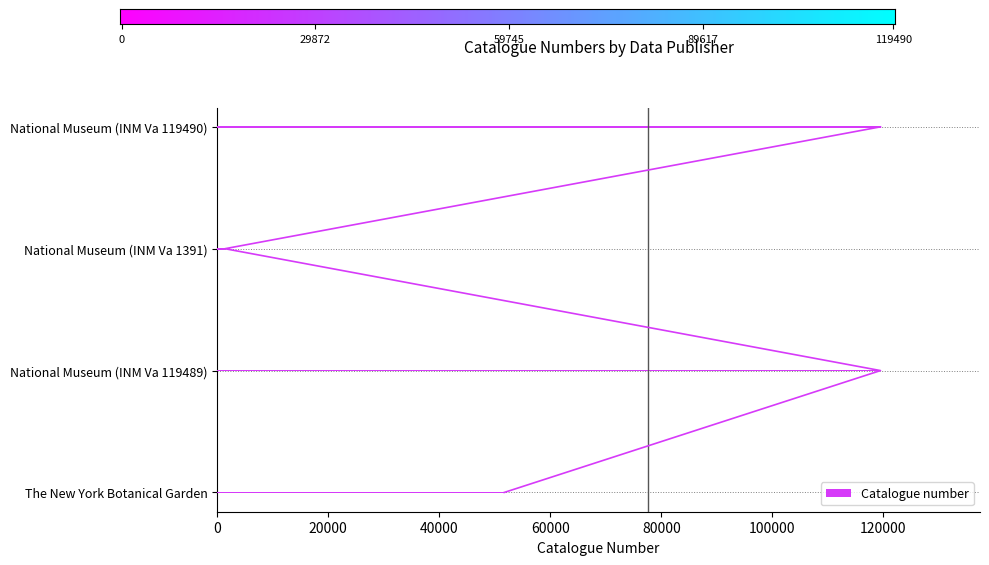

What is the change in value from The New York Botanical Garden to National Museum (INM Va 1391)?

-50316